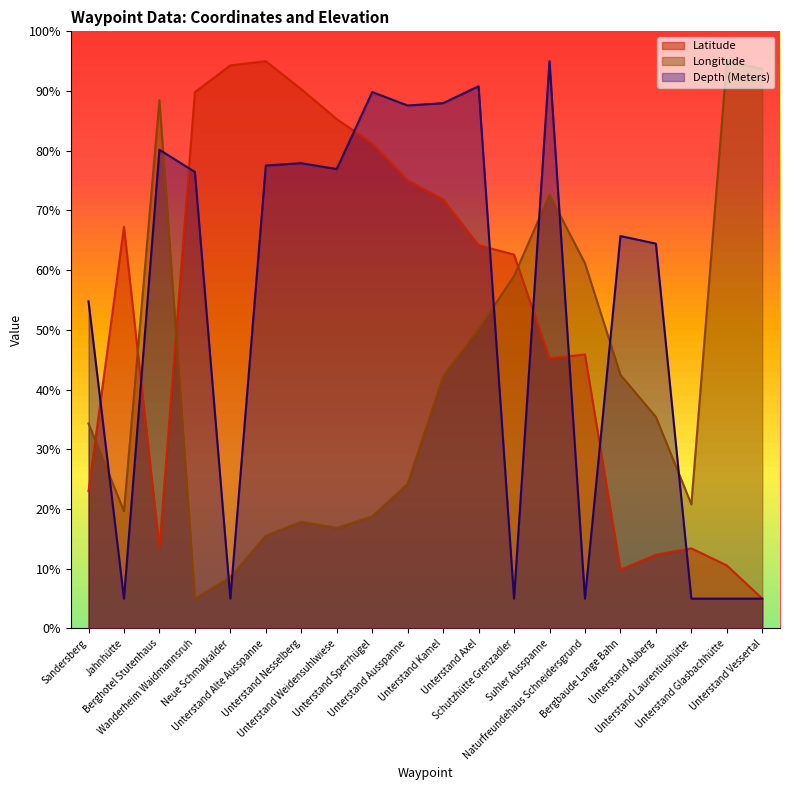

How many intersections are there between Latitude and Depth (Meters)?

9